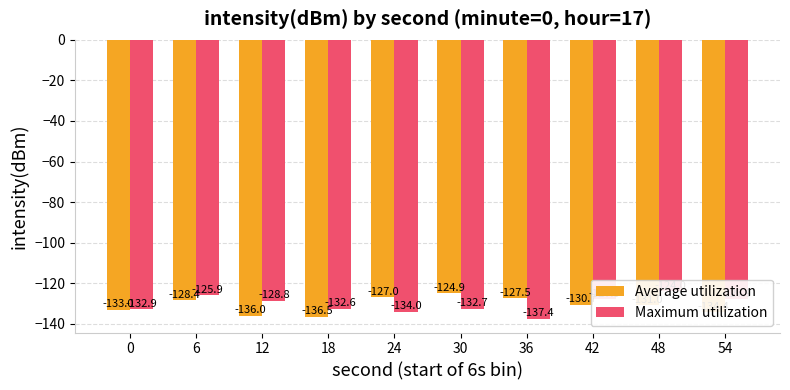

The Average utilization series shows -88.2 at 54. True or false?

False